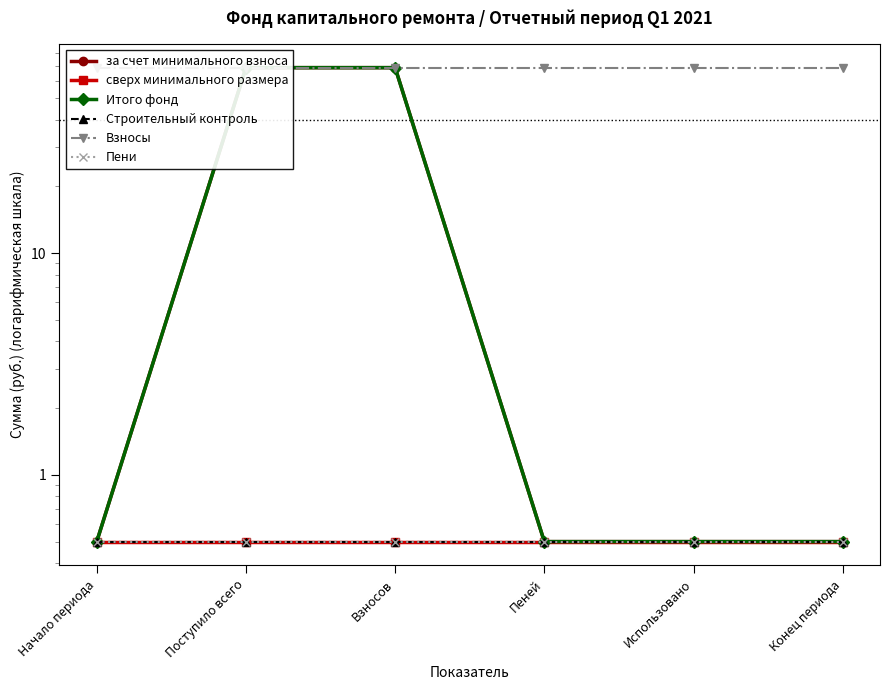

What is the difference between the highest and lowest values at Поступило всего?

68.2